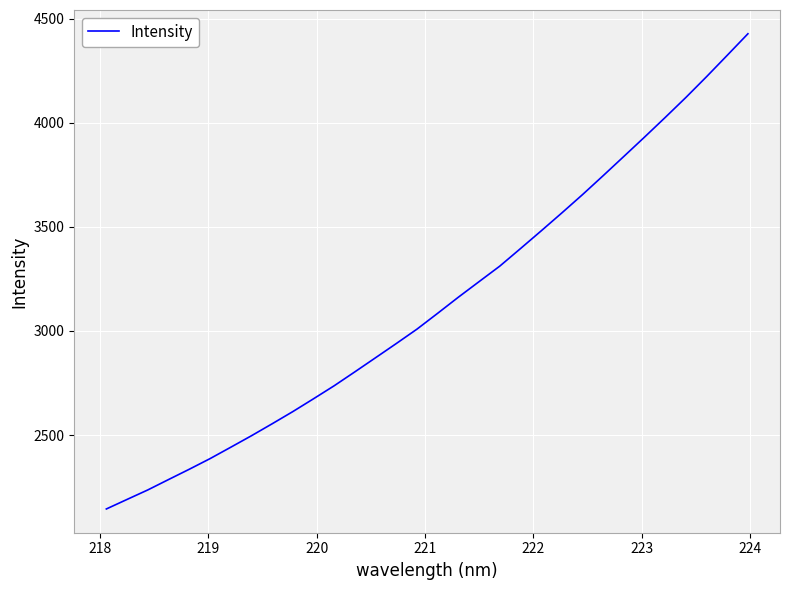

What is the minimum value shown in the chart?

2144.8